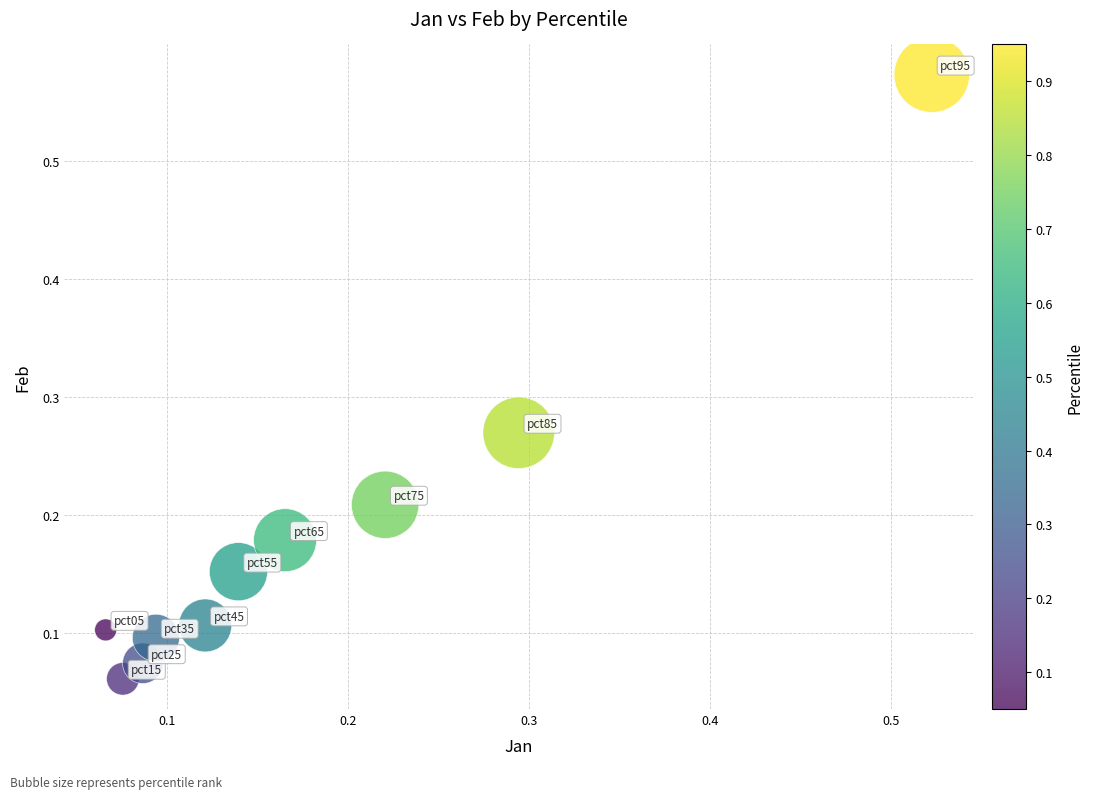

What is the range of Y values (max minus min)?

0.5